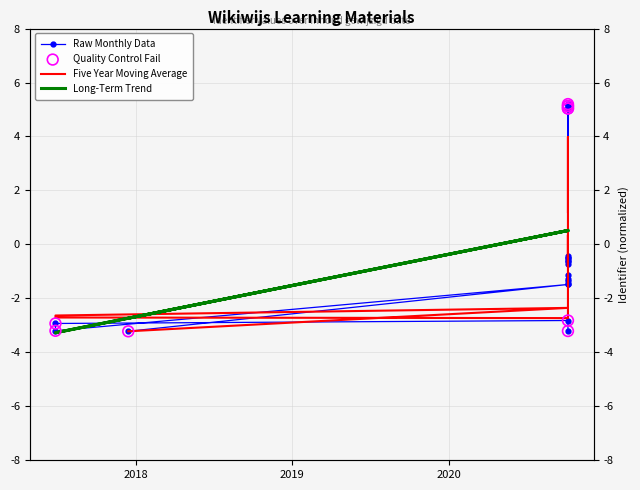

What is the change in value from 2020-10-06 to 2020-10-06?

-1.7